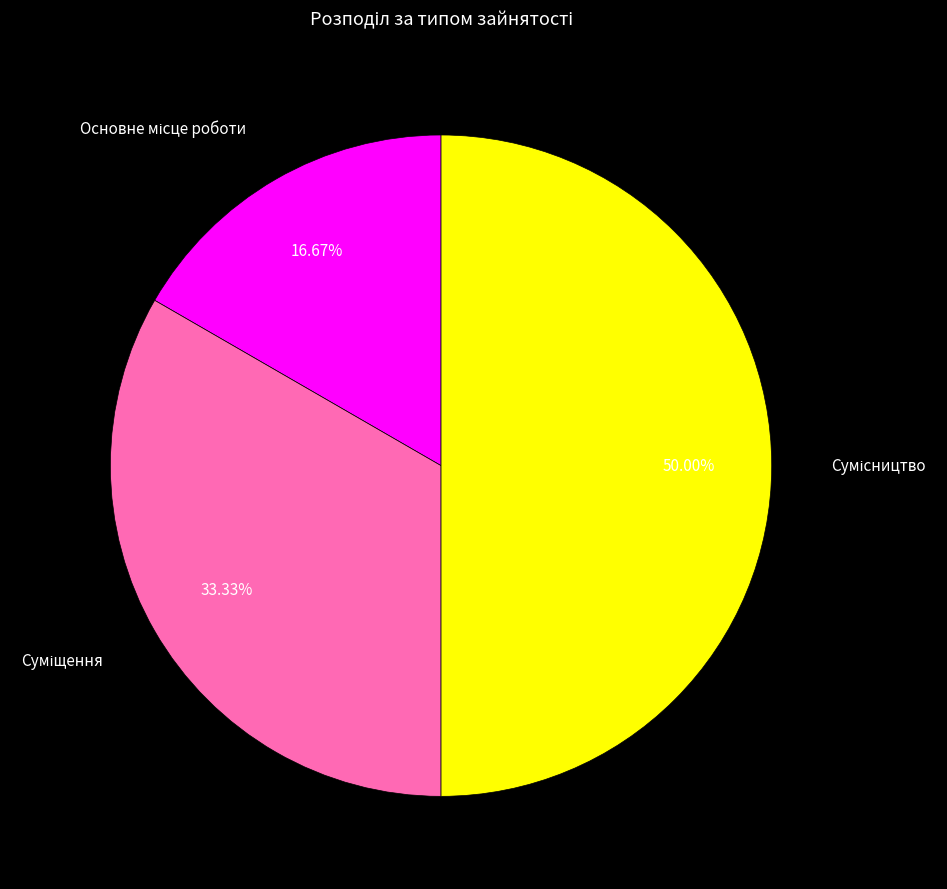

Do Суміщення and Основне місце роботи together represent more than half of the pie?

No